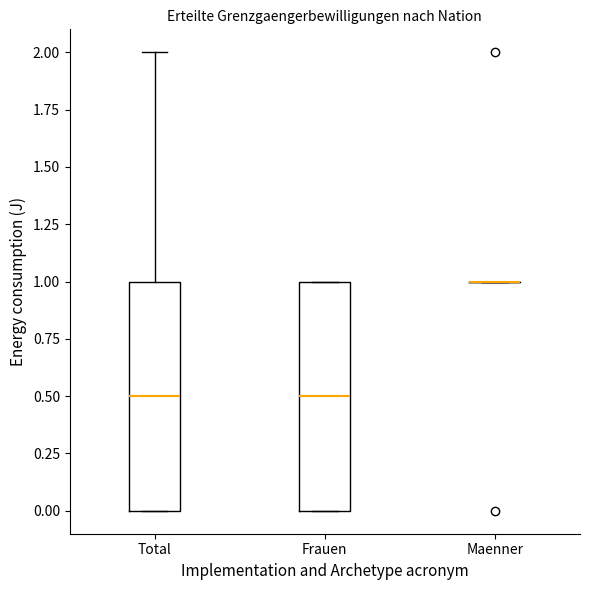

Reading left to right, read every box against the y-axis: the position of its median line, the range the box covers, and the ends of its whiskers. The values are not printed on the chart, so give them approximately, as read against the axis.

Total: median 0.5, box 0.0 to 1.0, whiskers 0.0 to 2.0
Frauen: median 0.5, box 0.0 to 1.0, whiskers 0.0 to 1.0
Maenner: box collapsed to a line at 1.0, whiskers 1.0 to 1.0